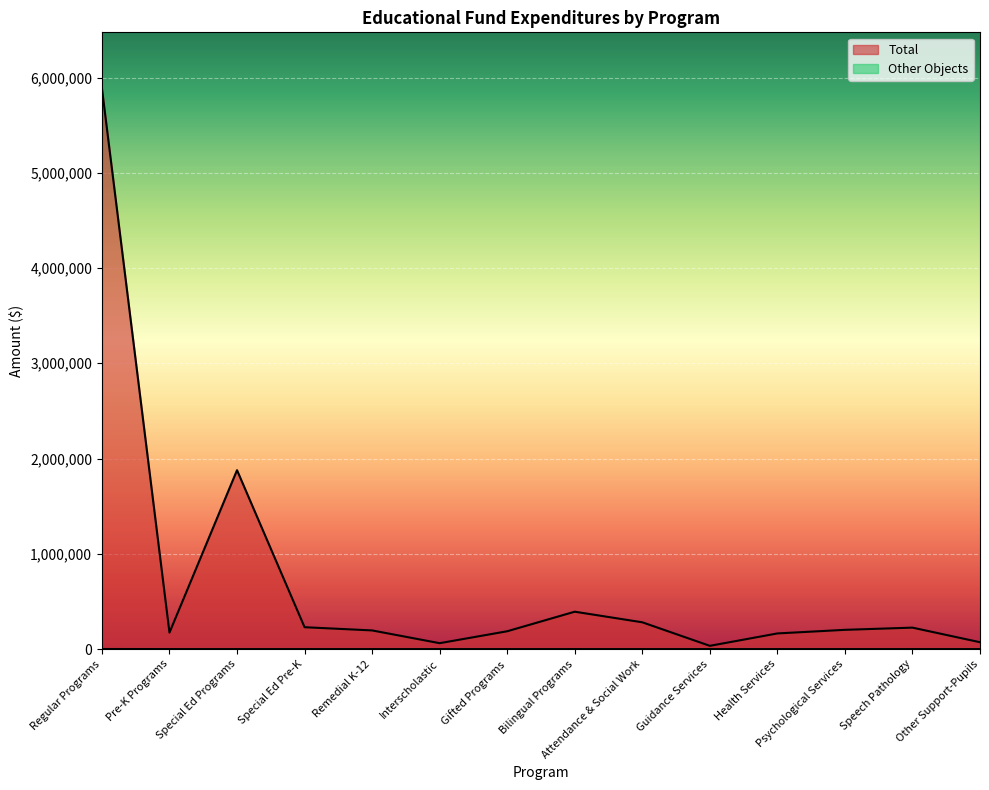

Which series has the largest total across all categories?

Total